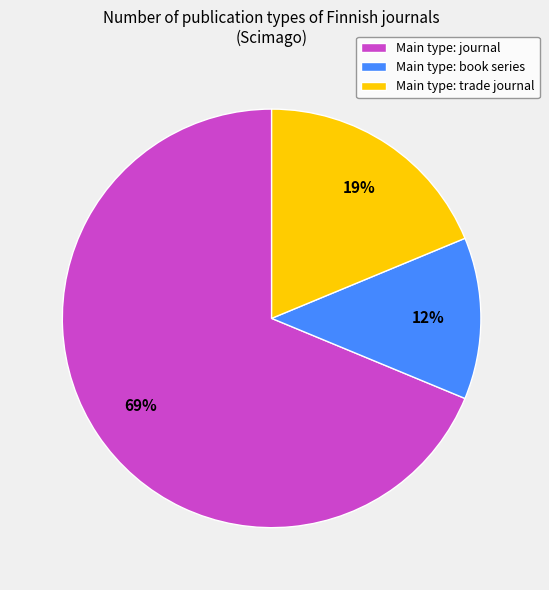

Which category has the smallest portion of the pie?

Main type: book series